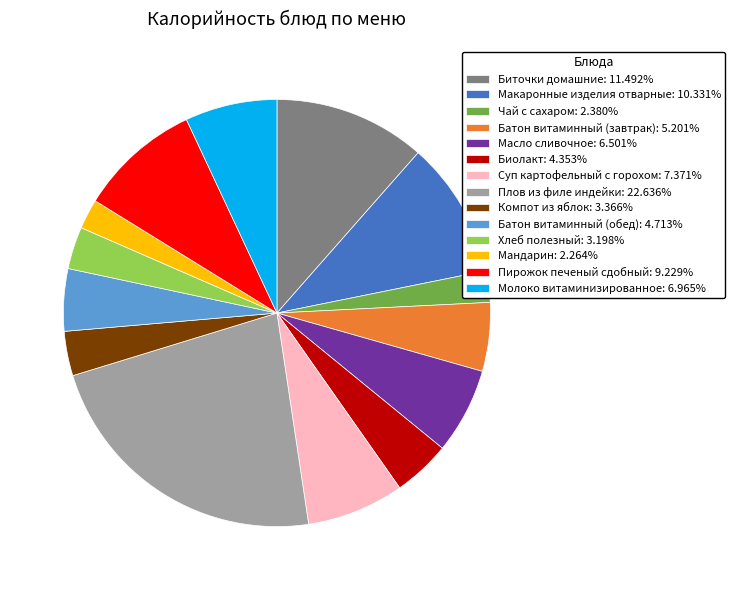

Do Пирожок печеный сдобный and Компот из яблок together represent more than half of the pie?

No